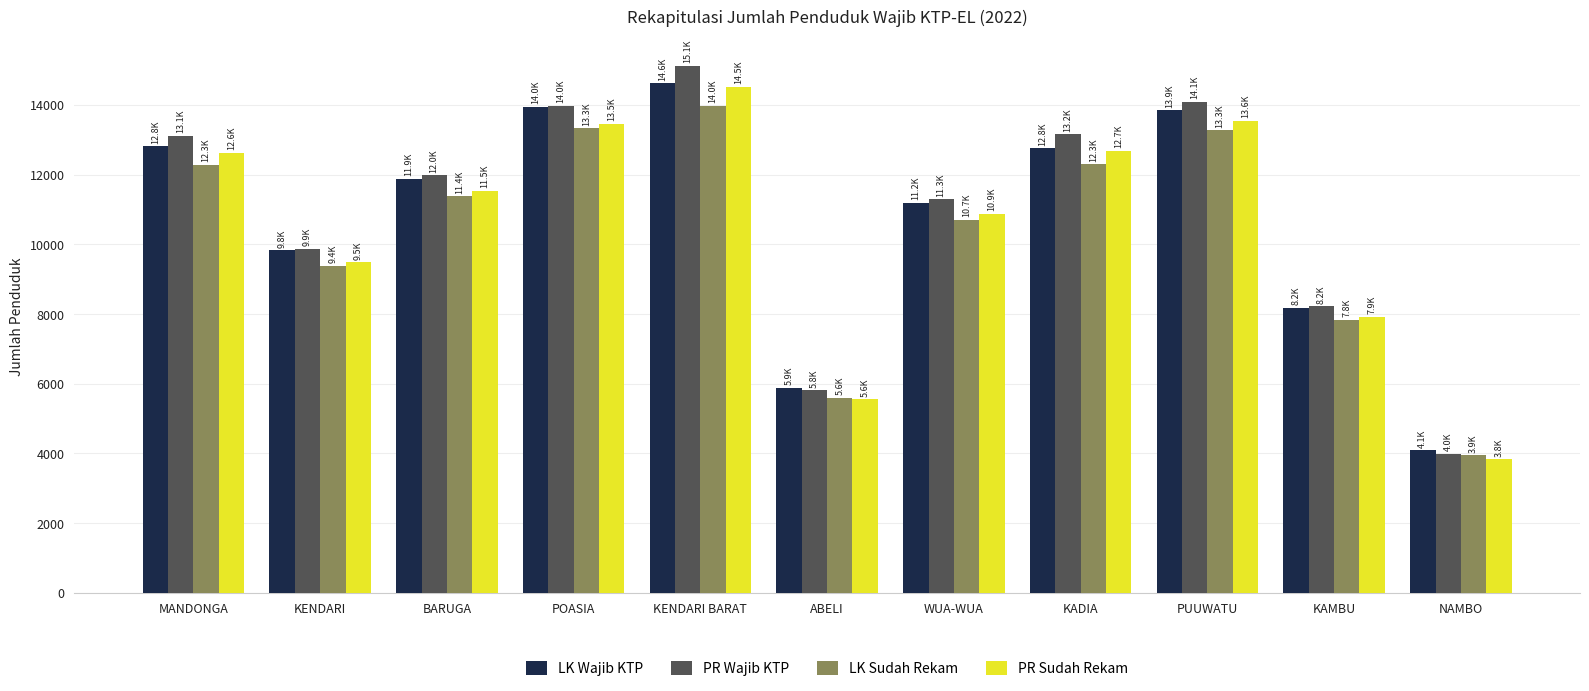

Rank the series by their average value, from lowest to highest.

LK Sudah Rekam, PR Sudah Rekam, LK Wajib KTP, PR Wajib KTP